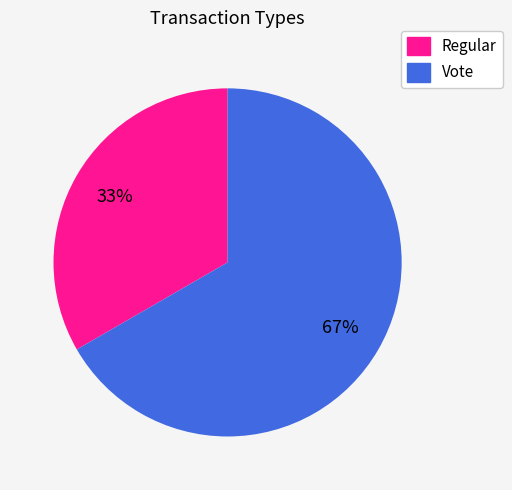

Between Vote and Regular, which is larger?

Vote